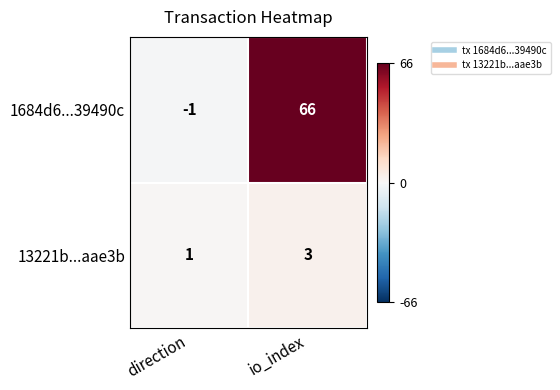

How many data points does each series have?

2